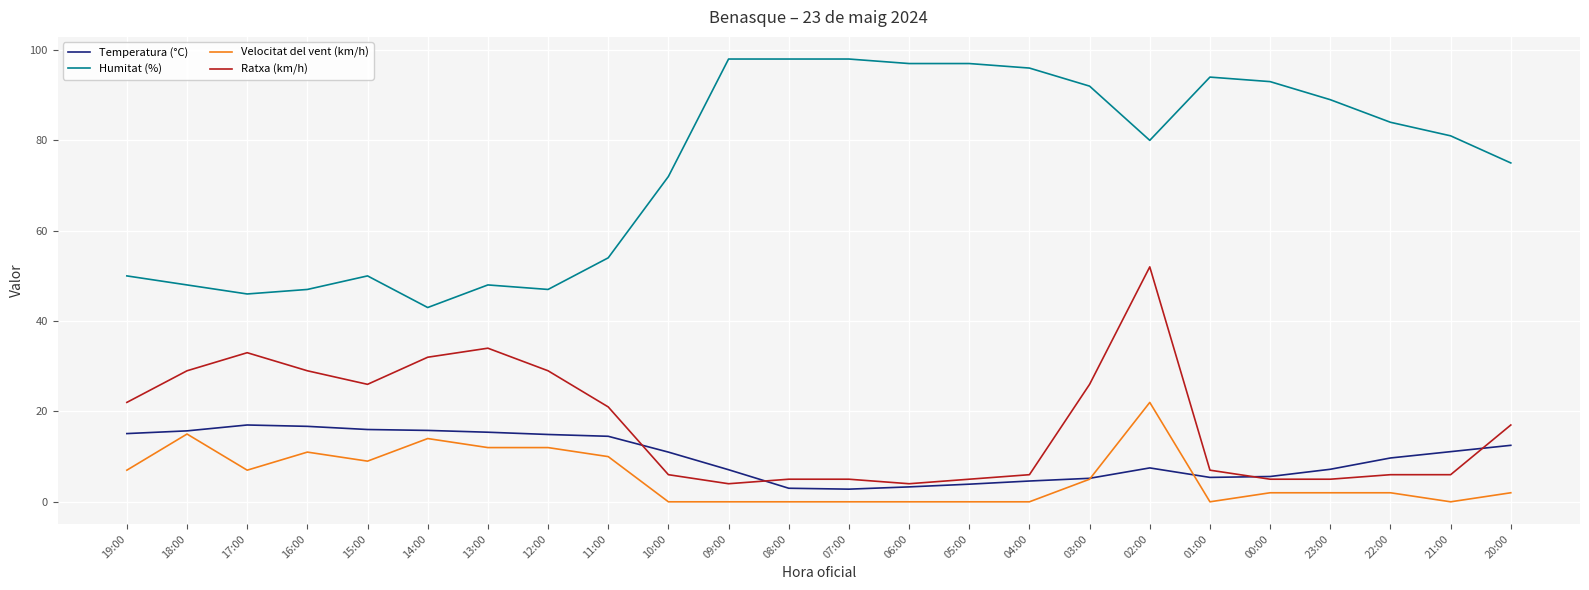

List the series in order of their peak value, highest first.

Humitat (%), Ratxa (km/h), Velocitat del vent (km/h), Temperatura (°C)